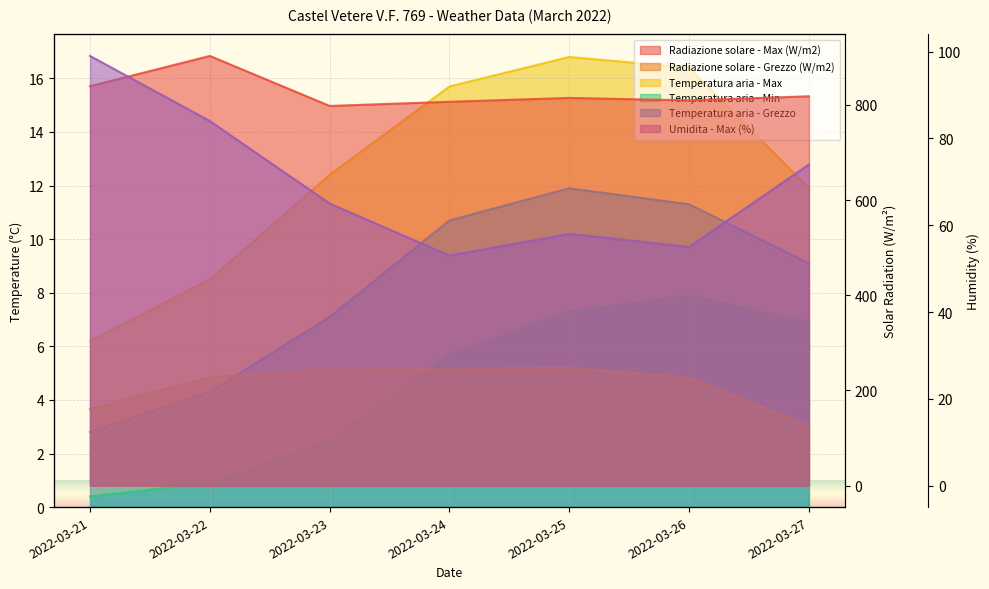

The value of Temperatura aria - Max at 2022-03-24 is 15.7. True or false?

True